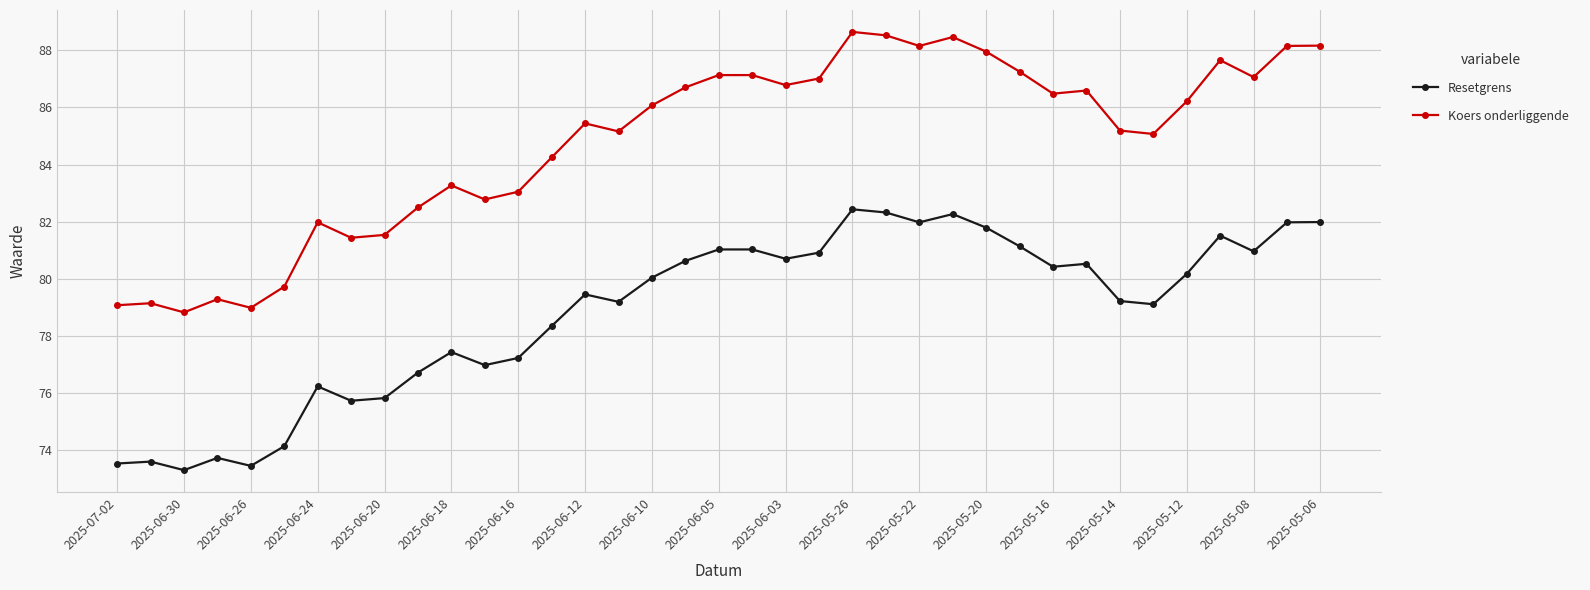

Is this an area chart (filled region under the line)?

No